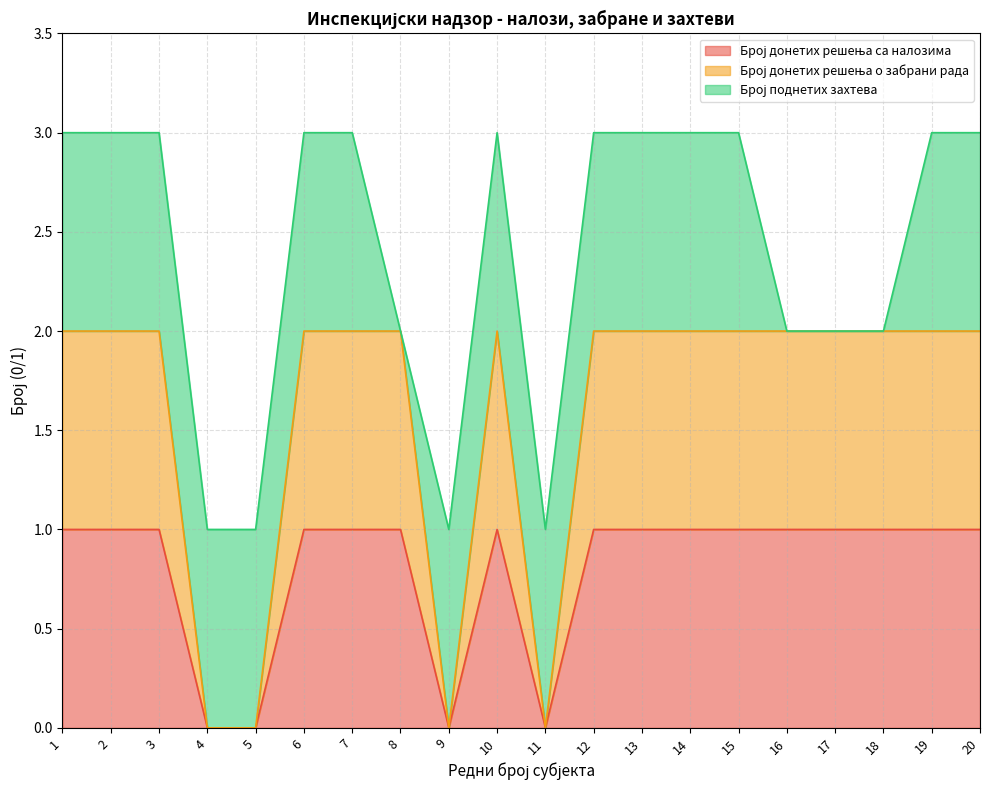

Does the chart have visible grid lines?

Yes